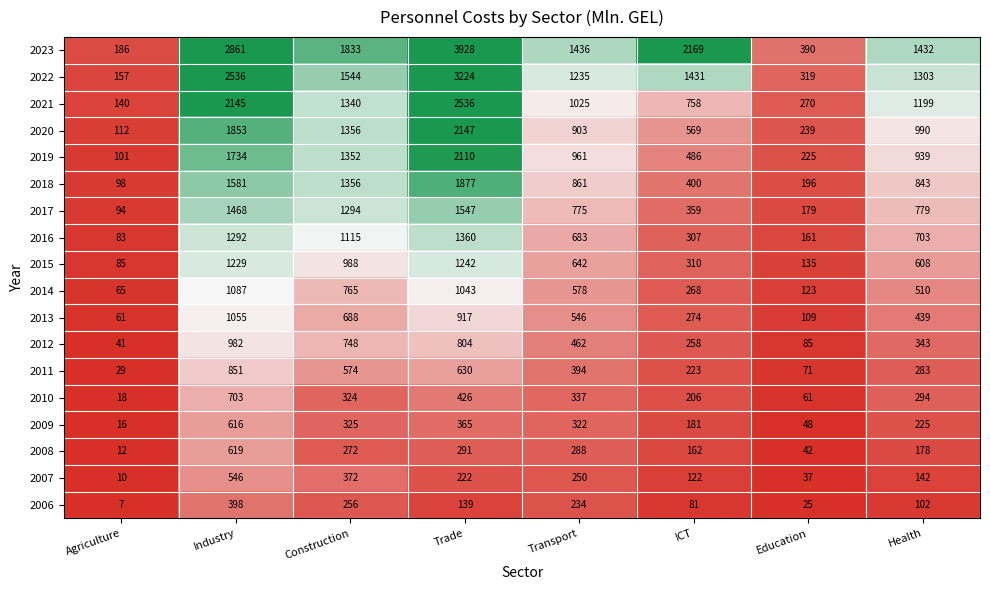

At which category is the sum across all series the highest?

Trade